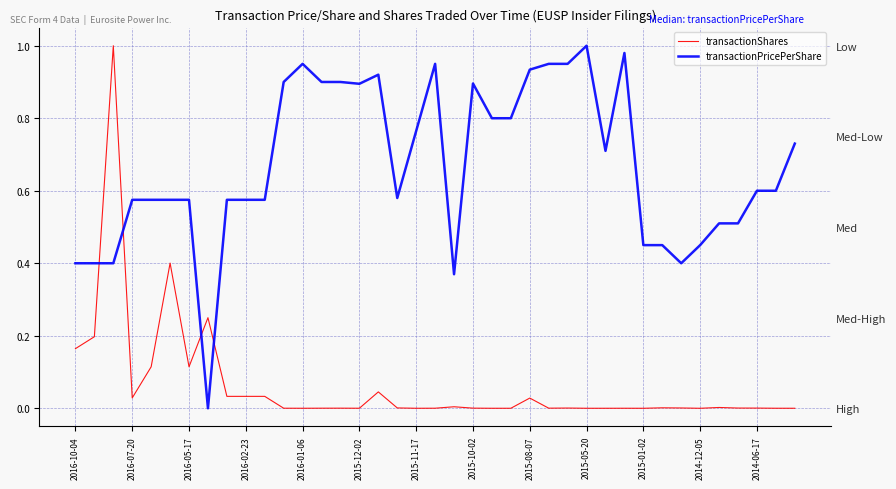

How many intersections are there between transactionShares and transactionPricePerShare?

4